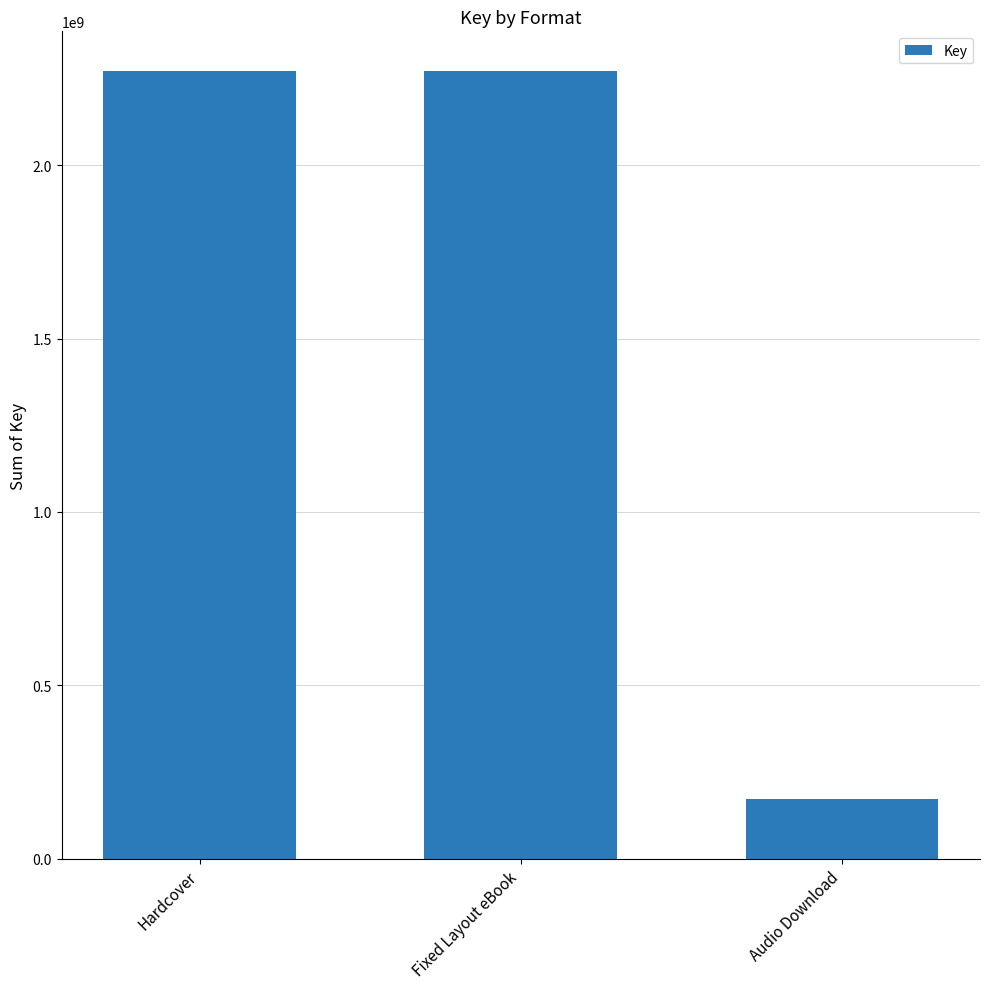

How many bars are there in total?

3